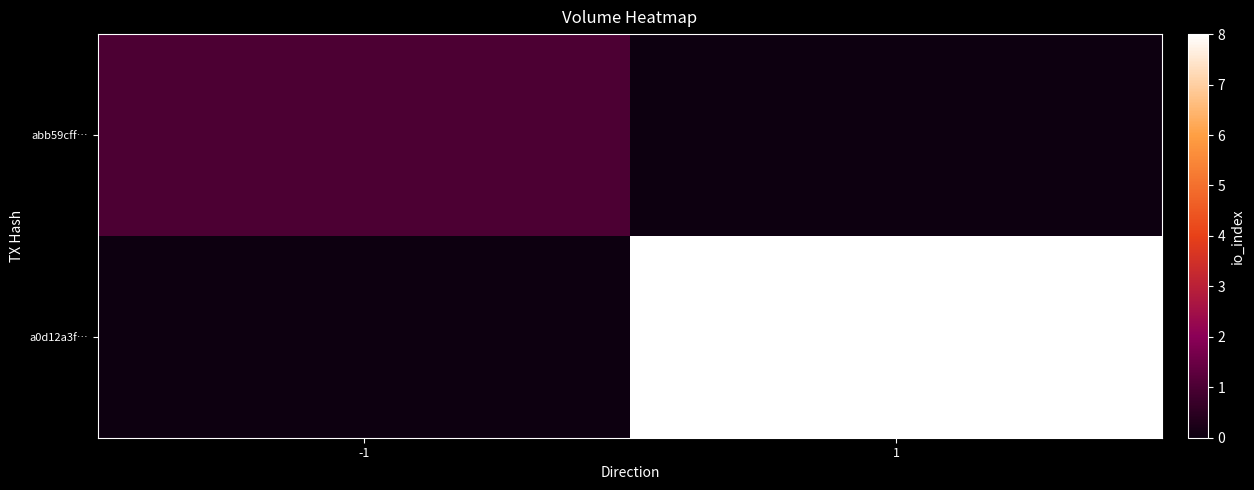

How many distinct data groups are displayed?

2